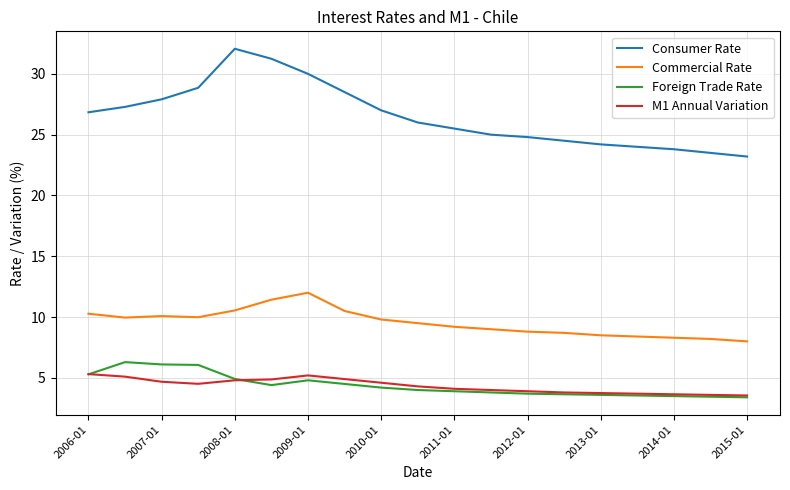

Is this an area chart (filled region under the line)?

No